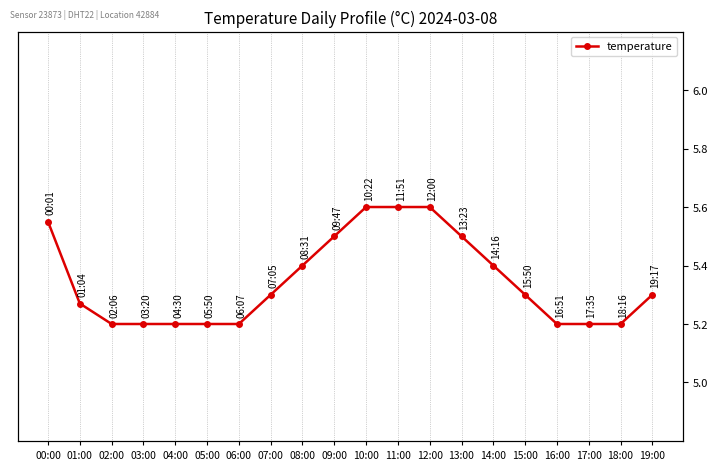

Count the values in the range 5 to 6.

20